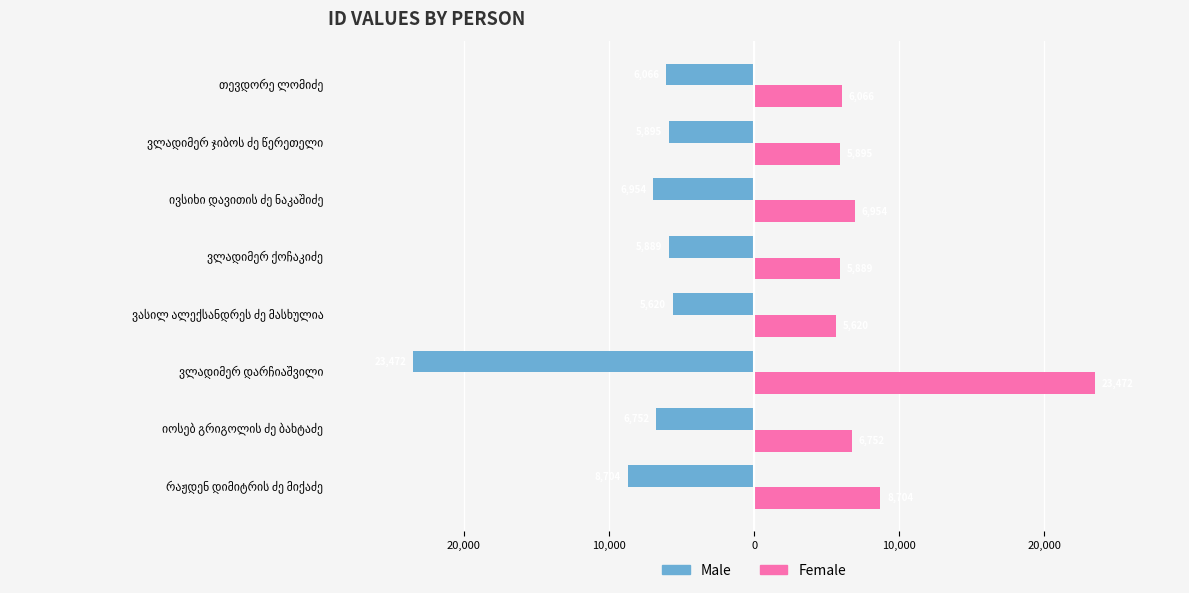

What are all the series names shown in the legend?

Male, Female